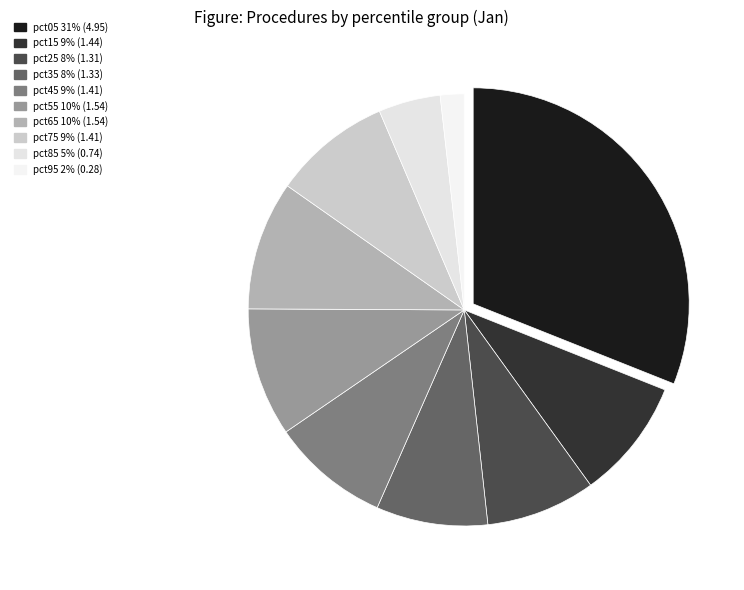

What is the change in value from pct15 to pct55?

+0.1